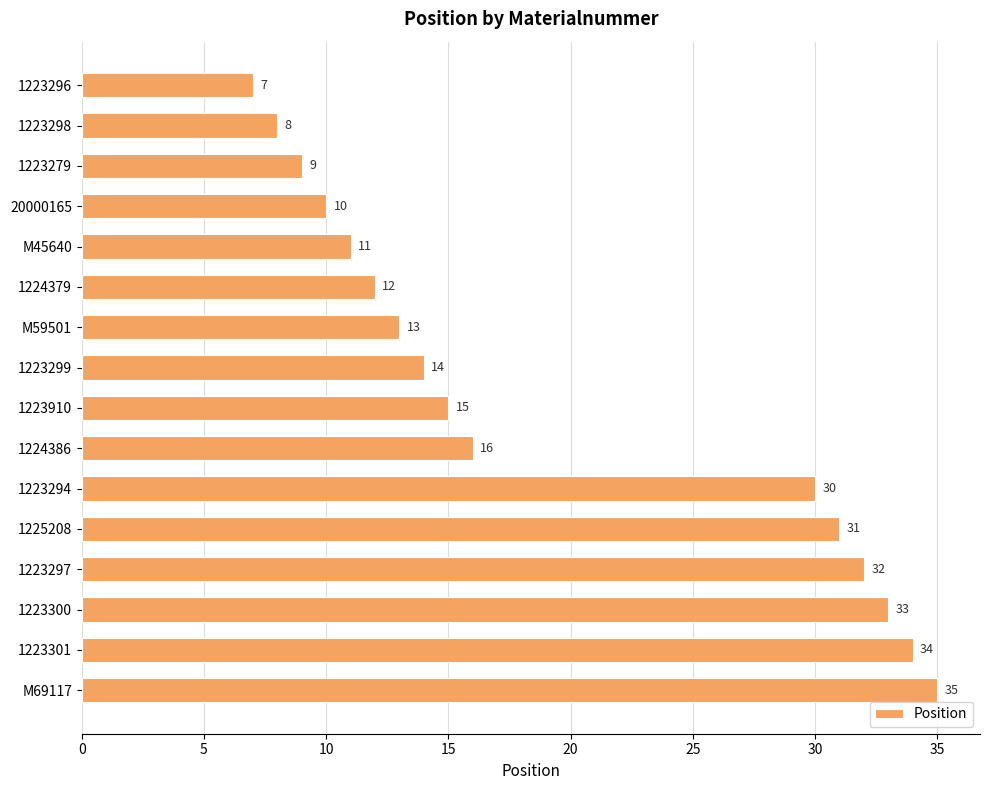

The chart shows a value of 8 at 1223298. True or false?

True